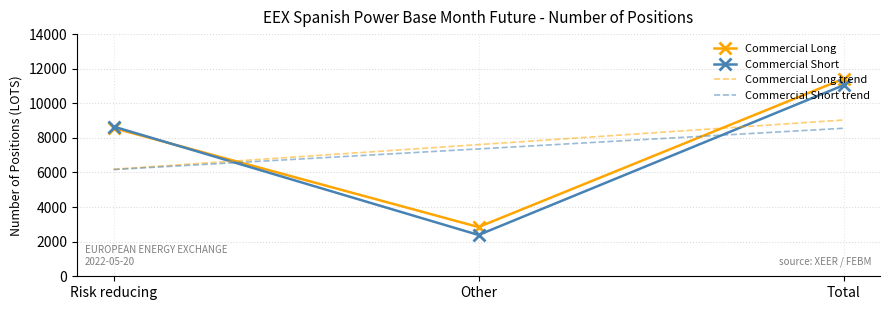

What is the difference between the highest and lowest values at Total?

2860.0